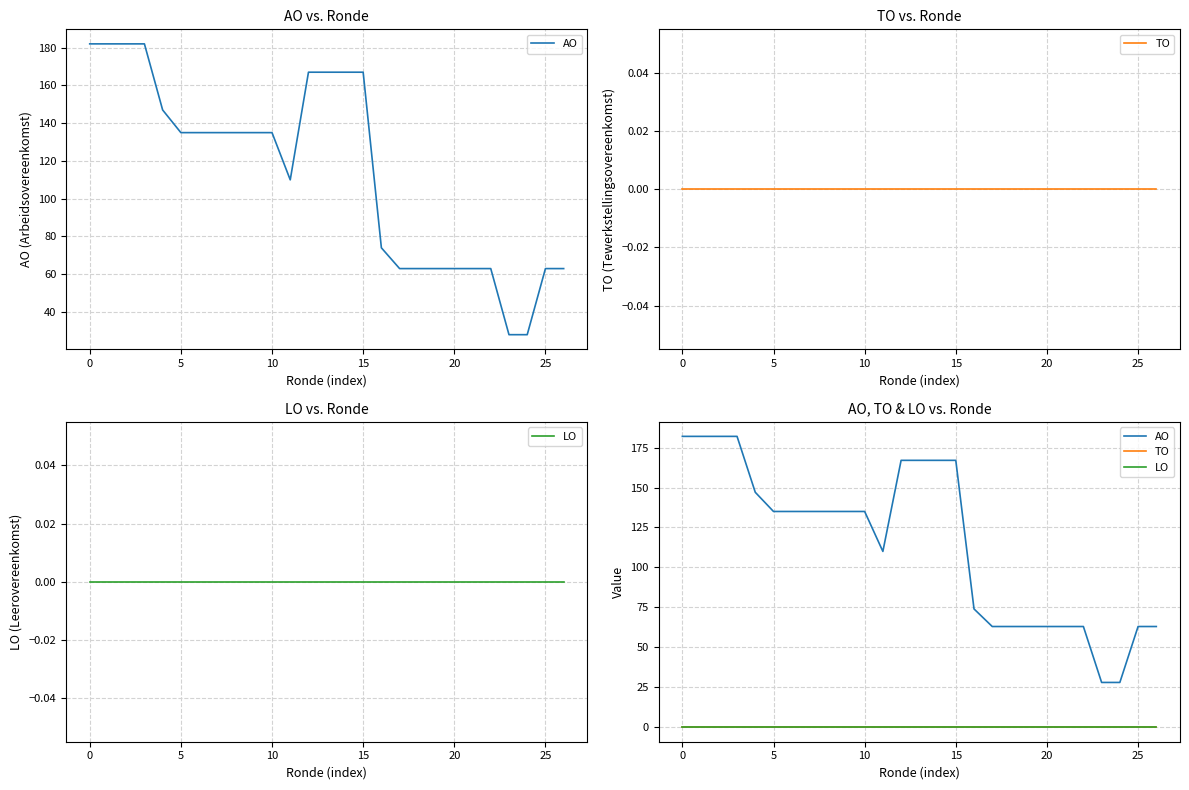

The value of TO at 22 is 0. True or false?

True